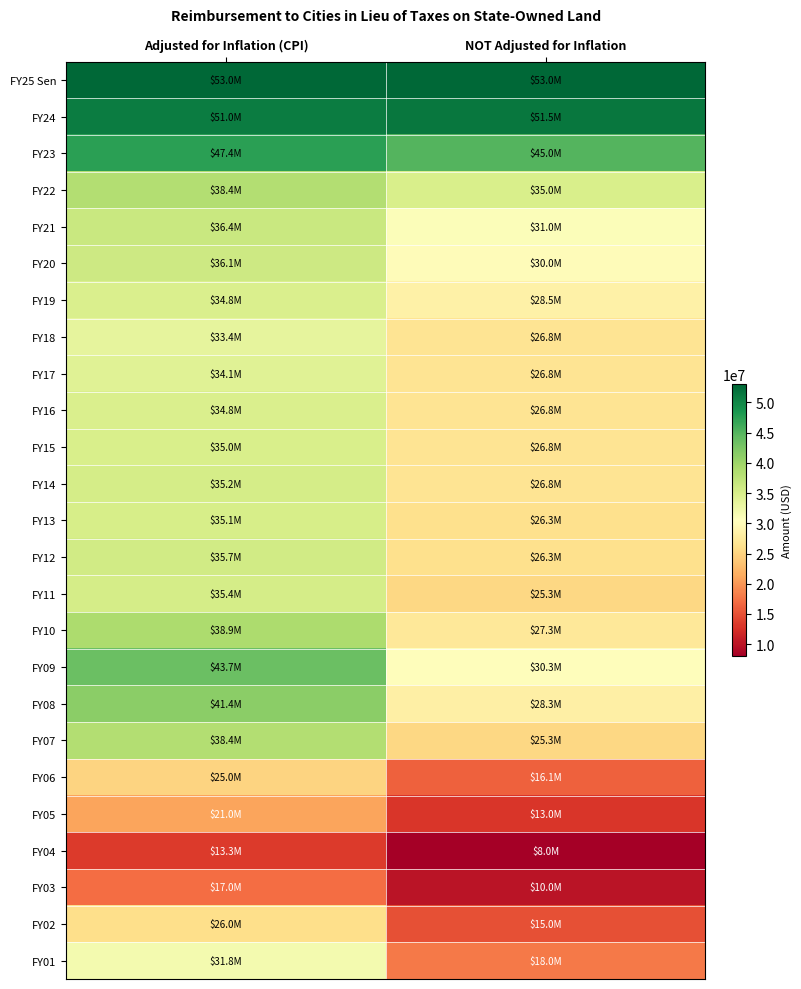

At which category is the sum across all series the highest?

Adjusted for Inflation (CPI)